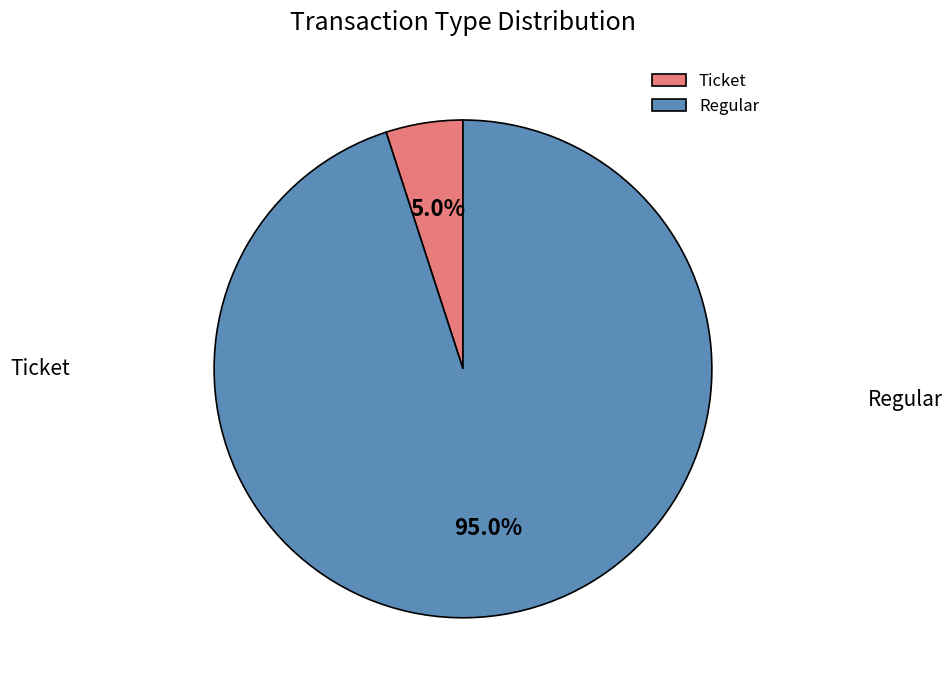

Combined, do Ticket and Regular account for over 50%?

Yes